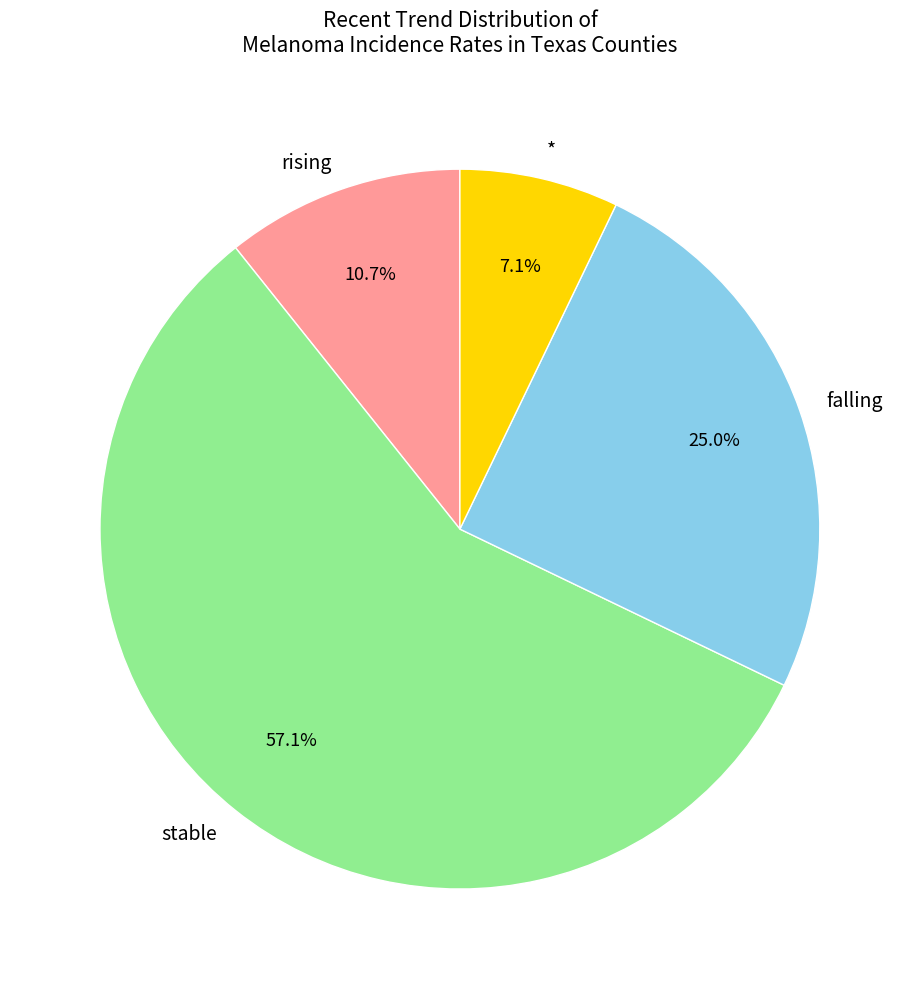

To the nearest percent, what is the average slice percentage?

25%